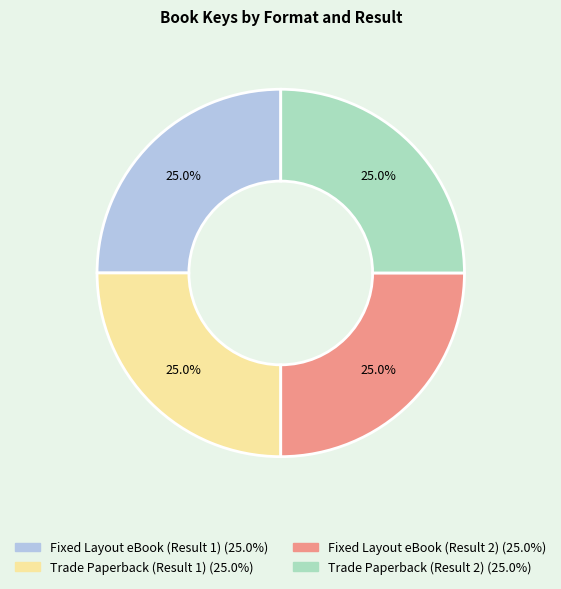

Is it true that Trade Paperback (Result 2) is 25% of the pie?

True